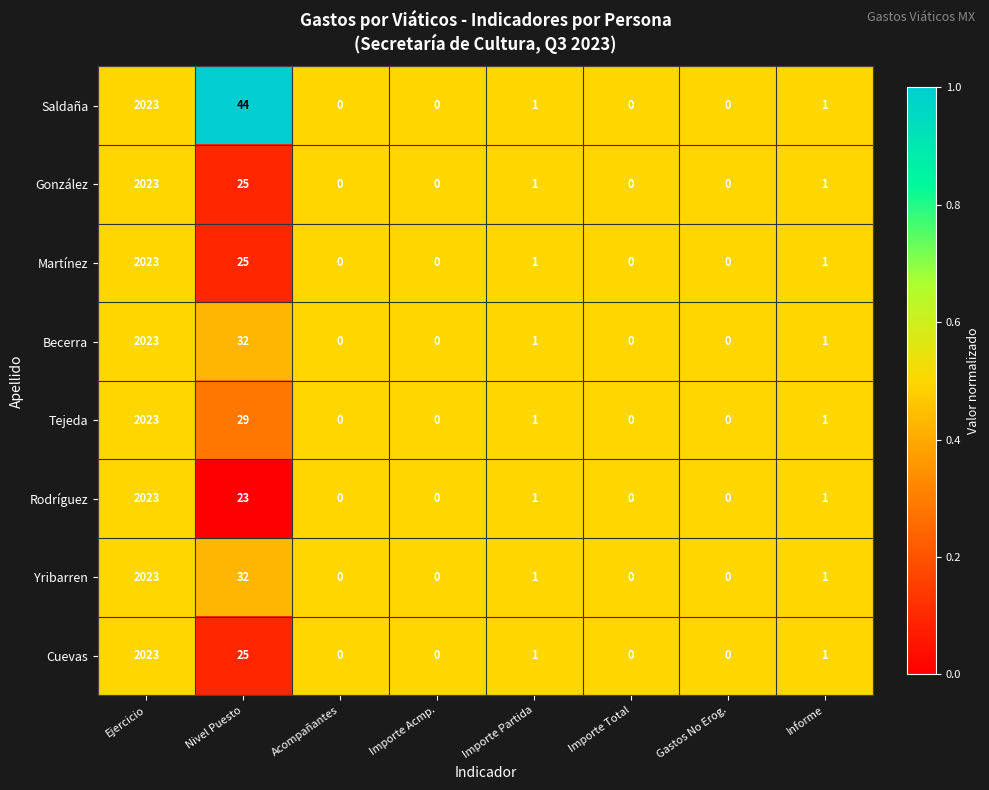

What is the maximum value for Martínez?

2023